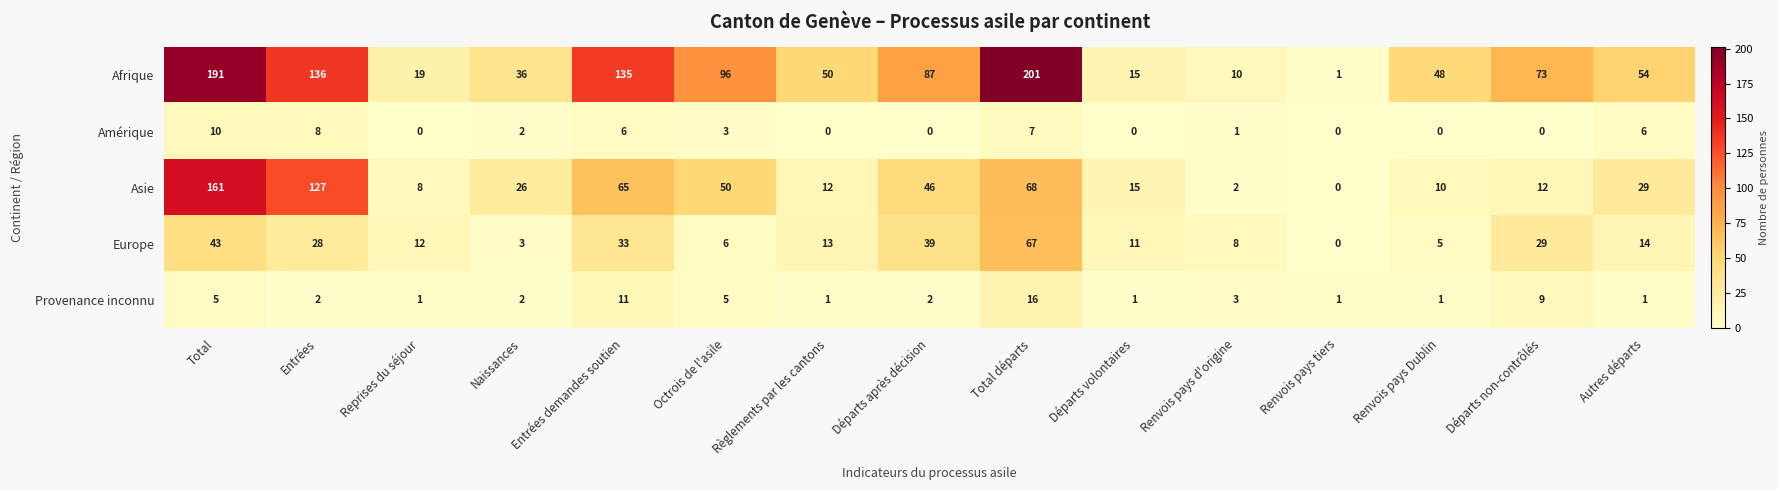

Rank the series by their maximum value, from lowest to highest.

Amérique, Provenance inconnu, Europe, Asie, Afrique